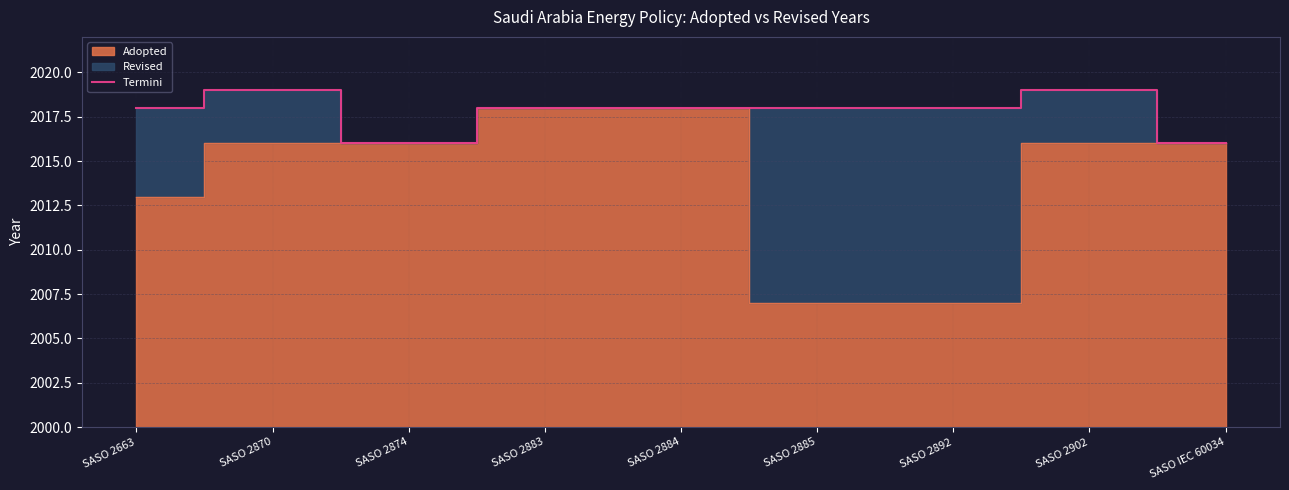

Reading right to left, what are all the values shown in this chart?

2016	2019	2018	2018	2018	2018	2016	2019	2018